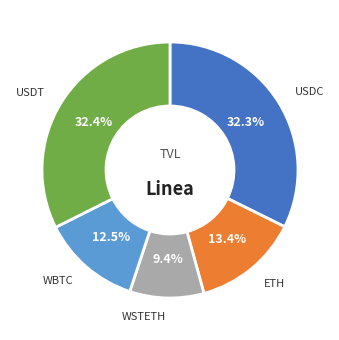

Does any single category account for the majority?

No